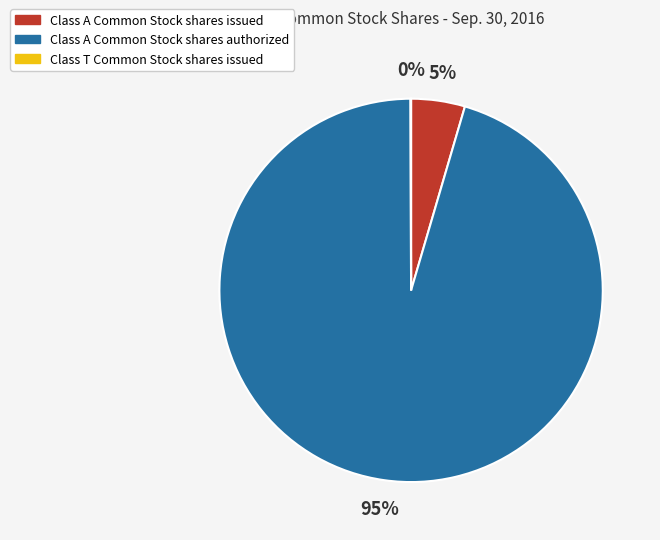

Is it true that Class A Common Stock shares authorized is 95% of the pie?

True